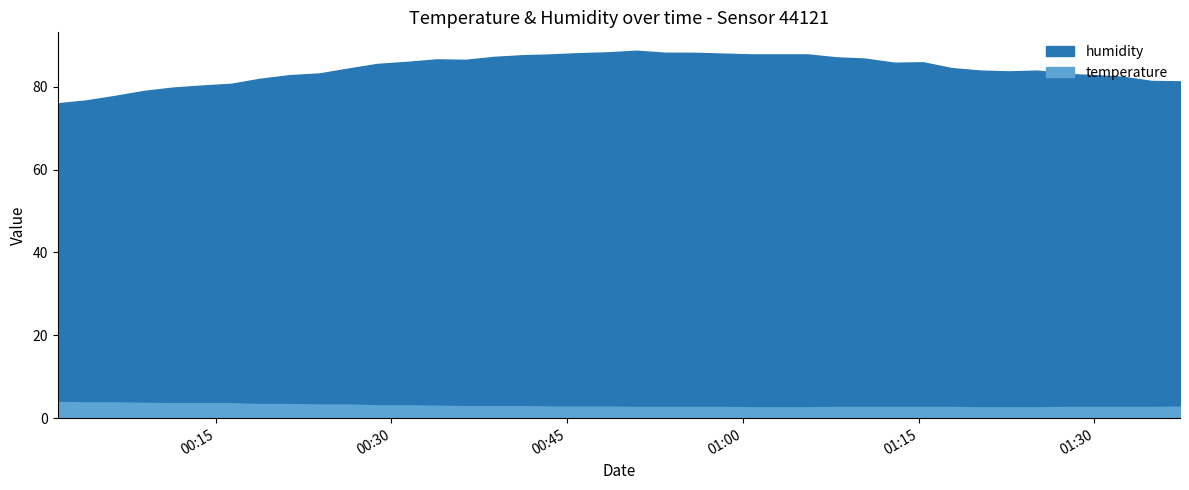

How many categories are shown in the chart?

40